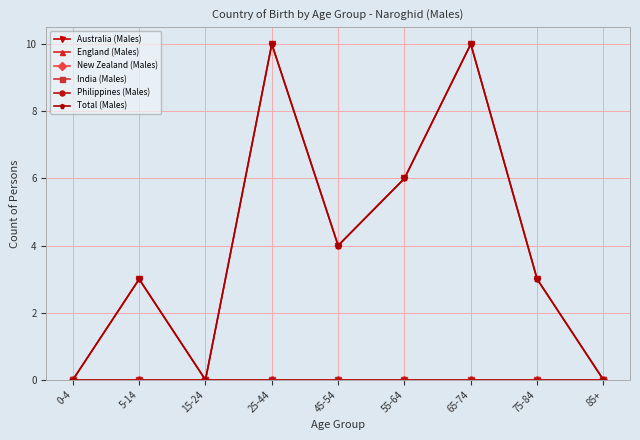

Is this an area chart (filled region under the line)?

No